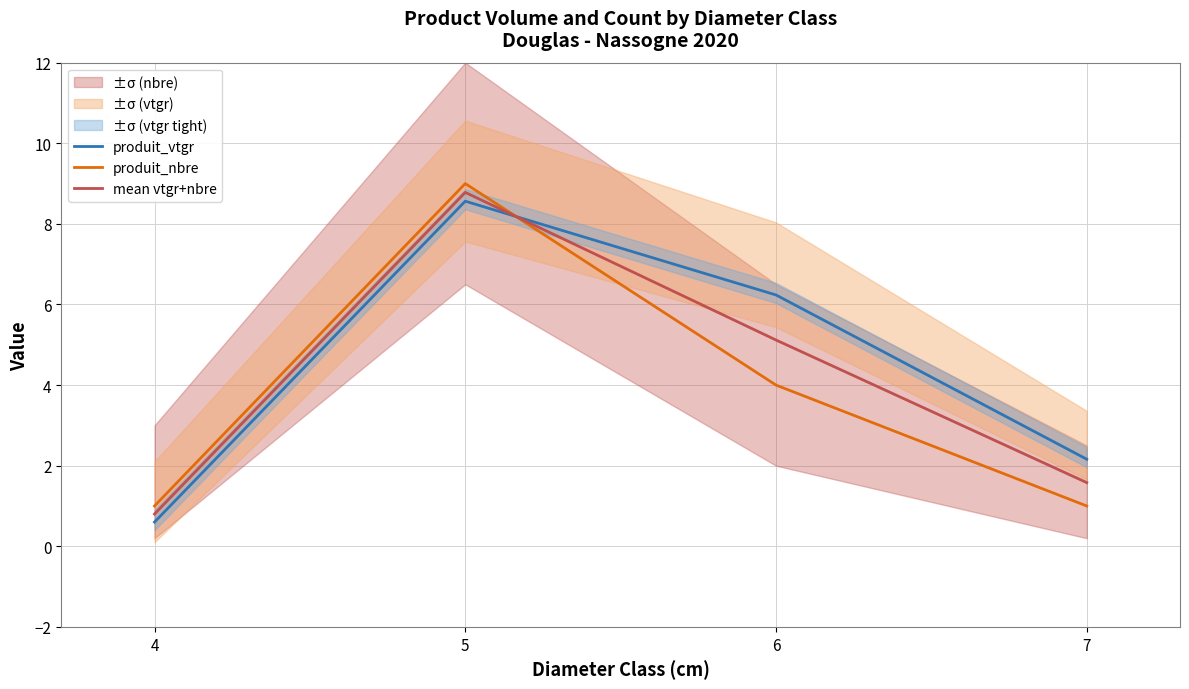

Where do produit_nbre and produit_vtgr first cross each other?

5 and 6